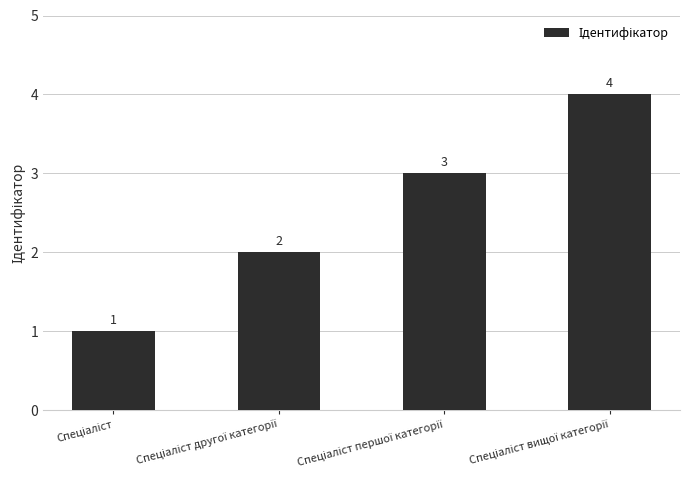

What is the greatest value displayed?

4